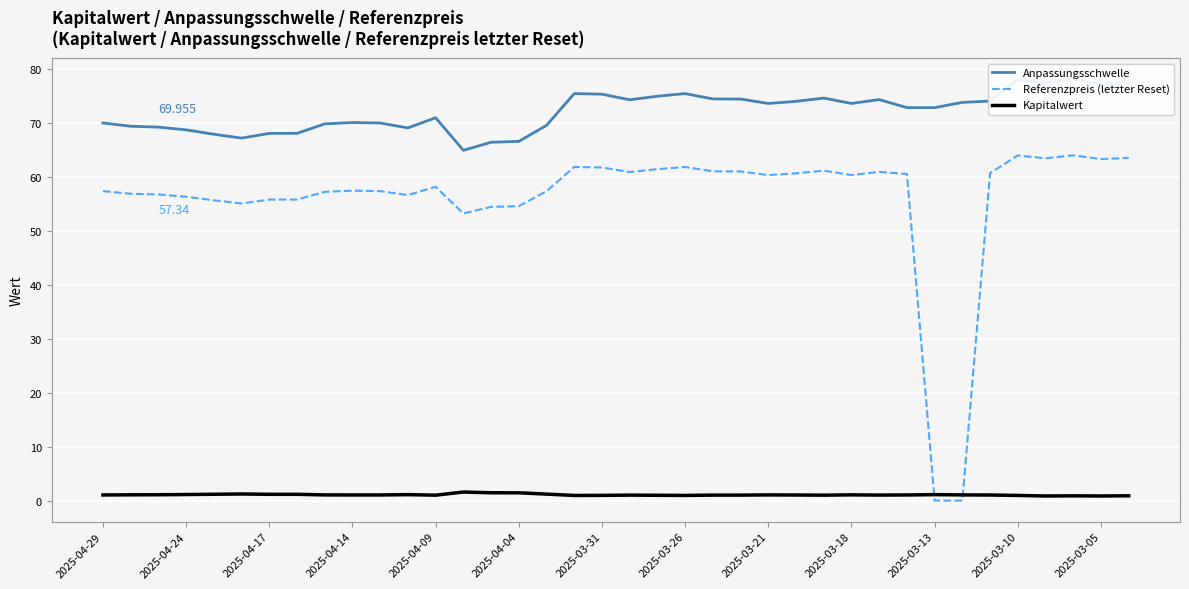

What position from the left is 35?

36